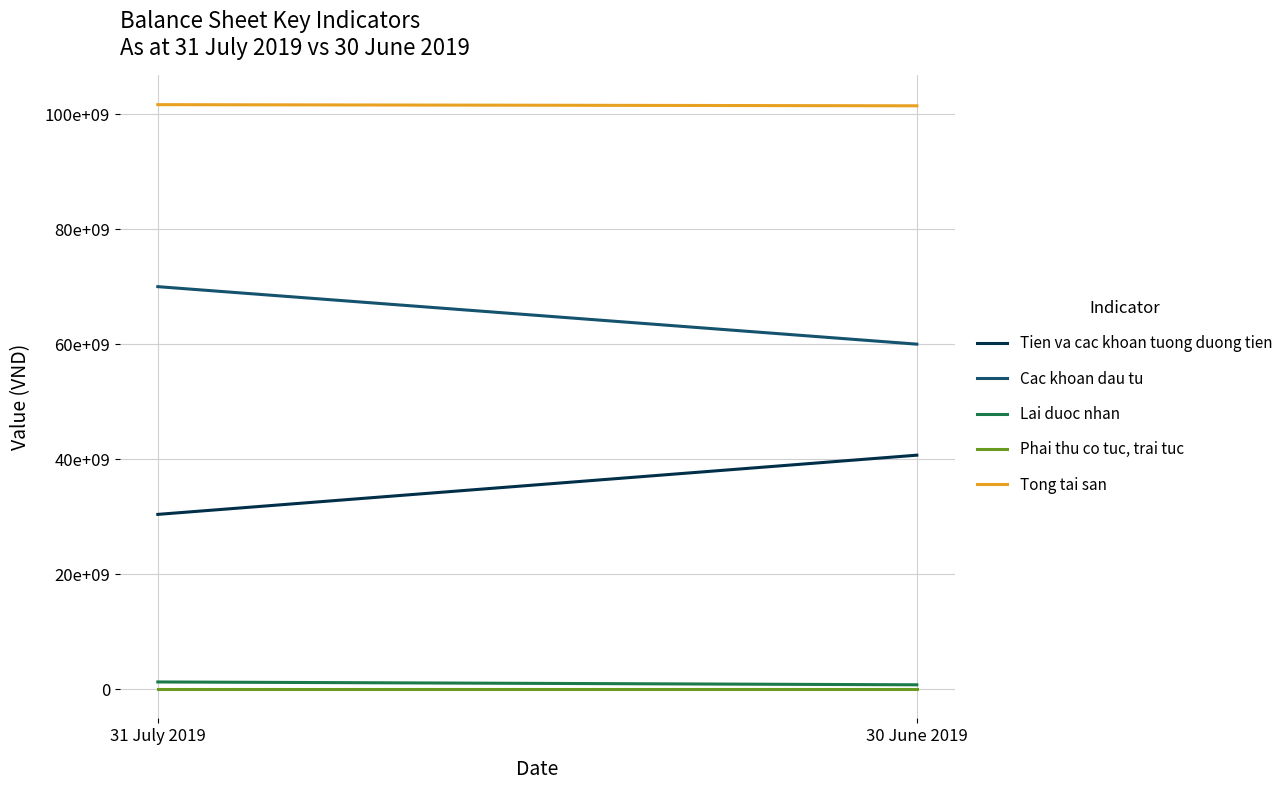

Is the value of Tong tai san at 30 June 2019 greater than the value of Phai thu co tuc, trai tuc at 31 July 2019?

Yes